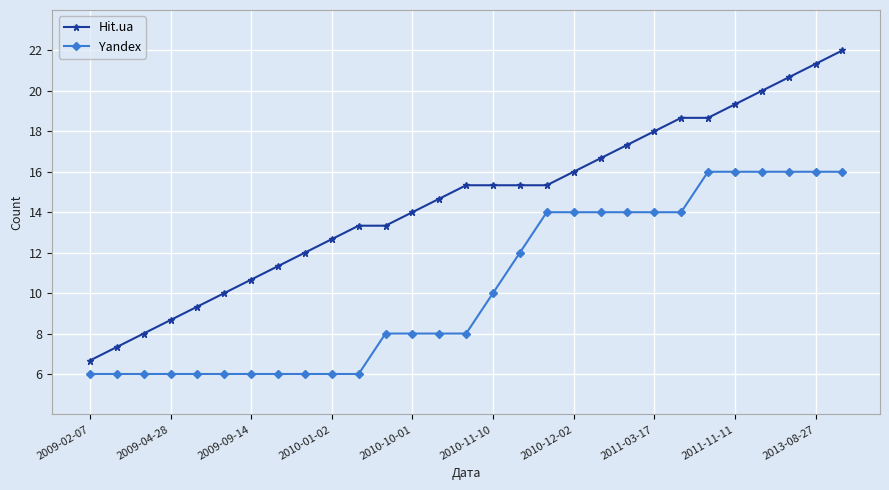

What is the sum of all Hit.ua values?

422.0